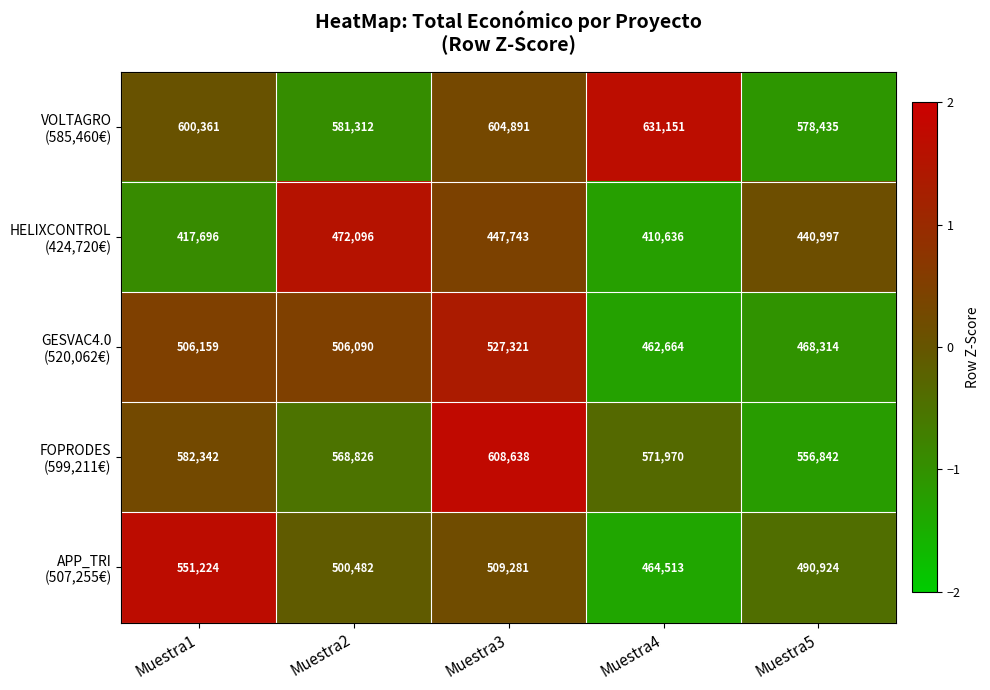

What is the total value across all series at Muestra4?

2540934